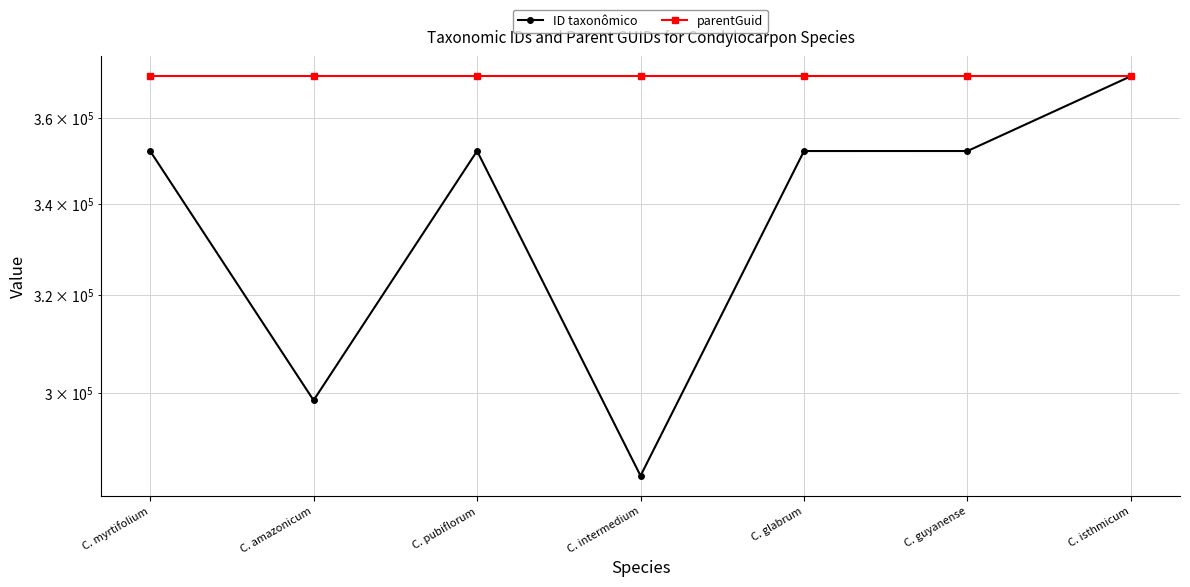

What is the total value across all series at C. amazonicum?

668526